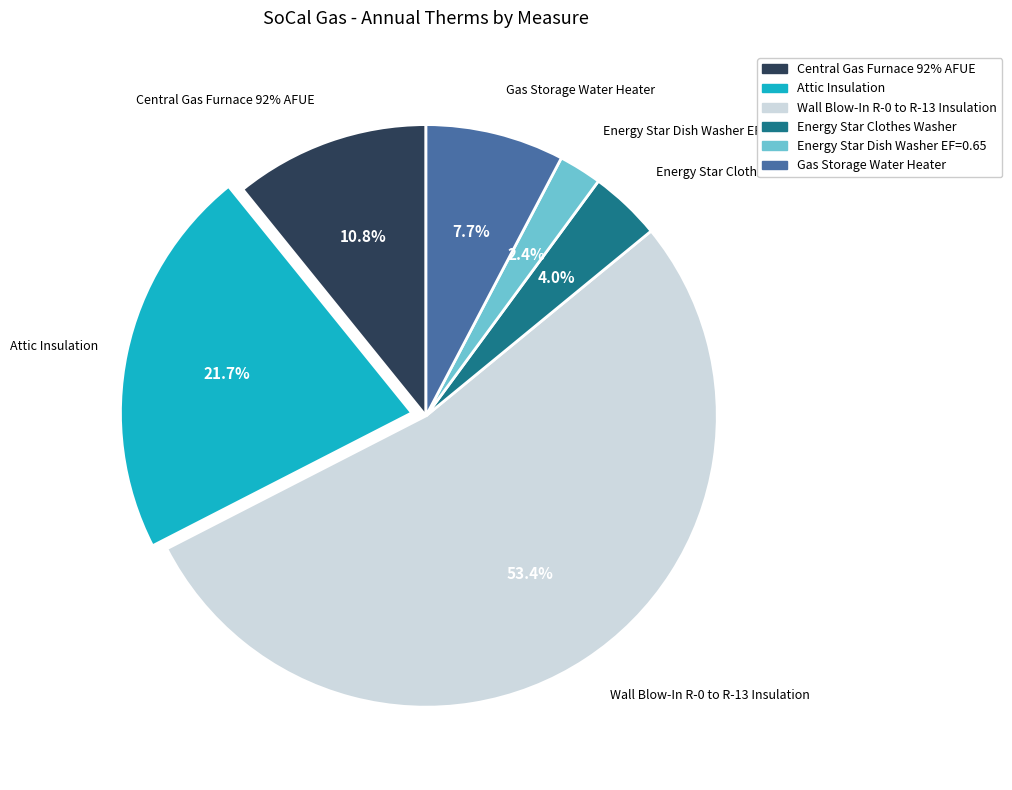

Does Gas Storage Water Heater account for over 50% of the chart?

No